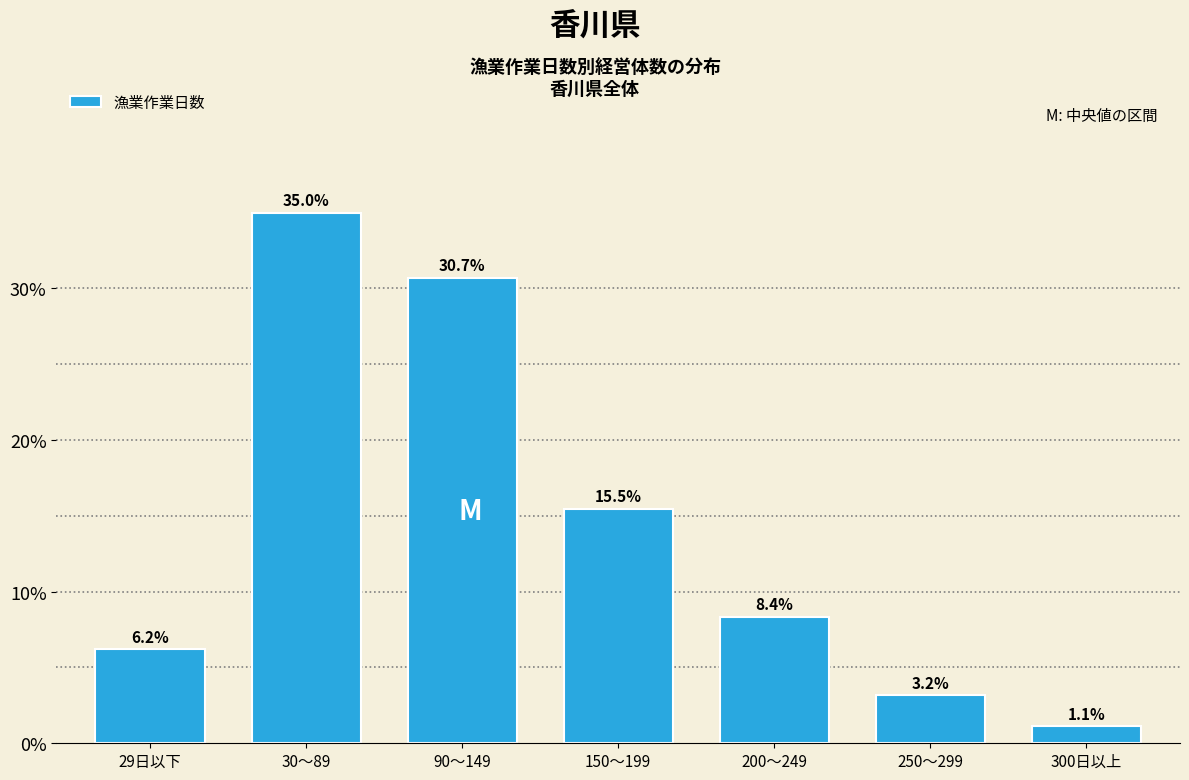

Reading right to left, list all the values displayed in this chart.

1.1	3.2	8.4	15.5	30.7	35.0	6.2